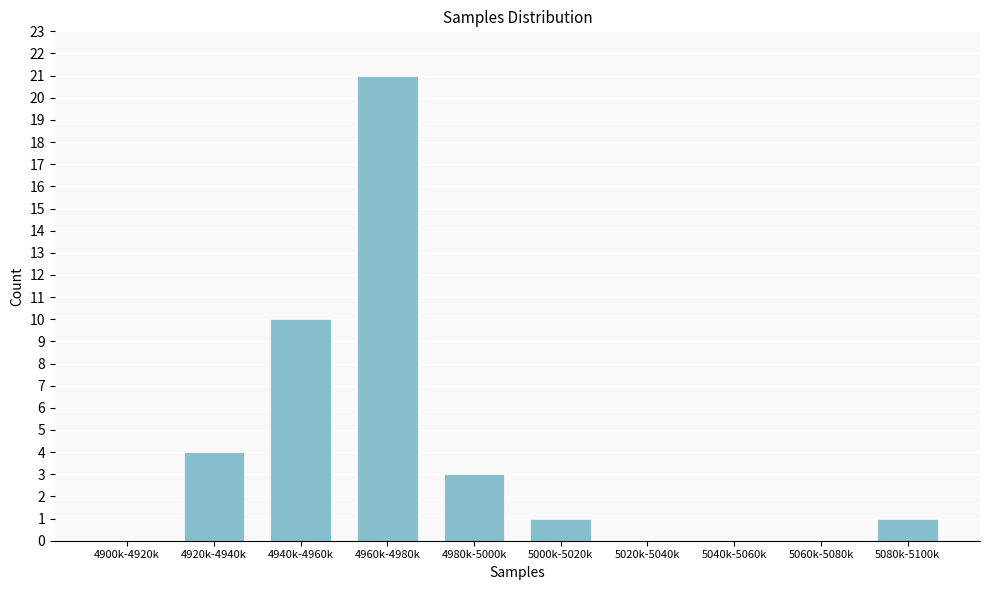

Reading right to left, list all the values displayed in this chart.

5080k-5100k=1	5060k-5080k=0	5040k-5060k=0	5020k-5040k=0	5000k-5020k=1	4980k-5000k=3	4960k-4980k=21	4940k-4960k=10	4920k-4940k=4	4900k-4920k=0